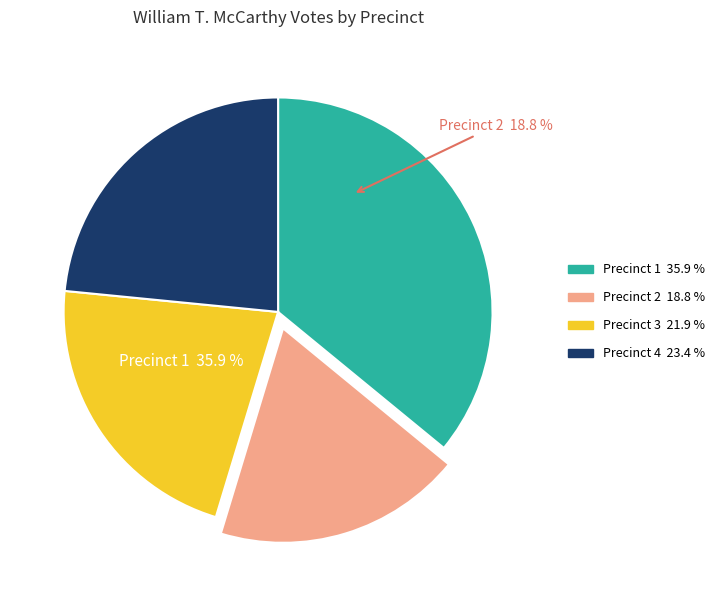

Is it true that Precinct 3 is 35% of the pie?

False